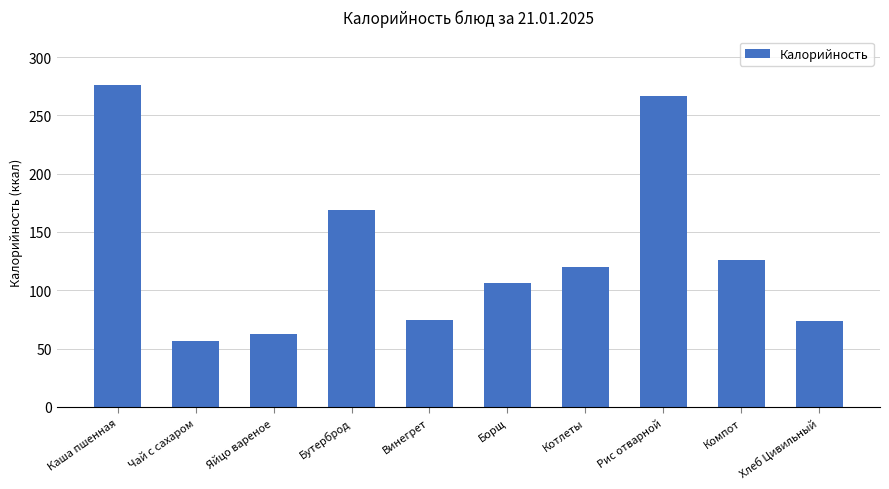

Where is the data nearest to the value 166?

Бутерброд